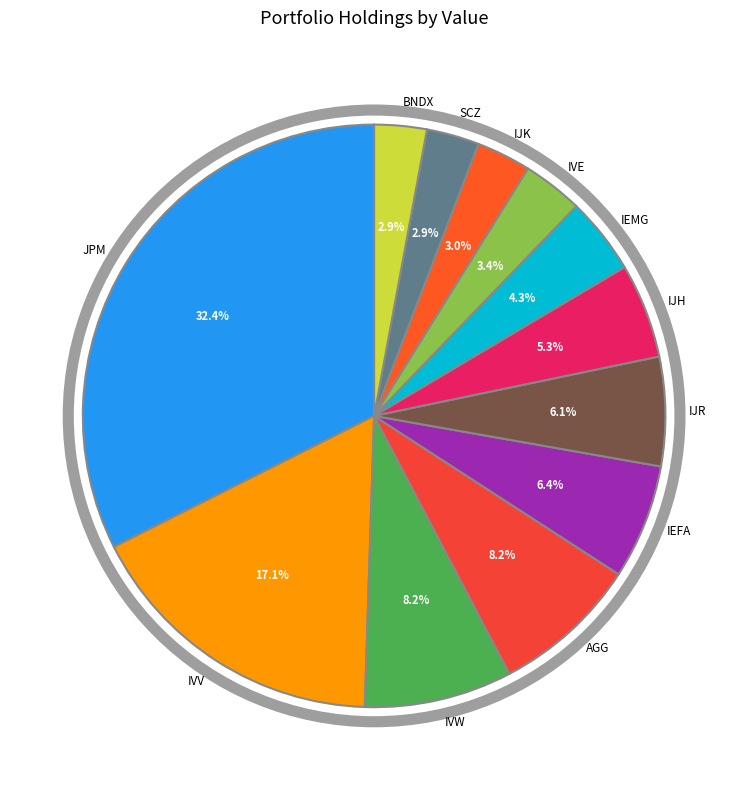

To the nearest percent, what portion does IEMG represent?

4%